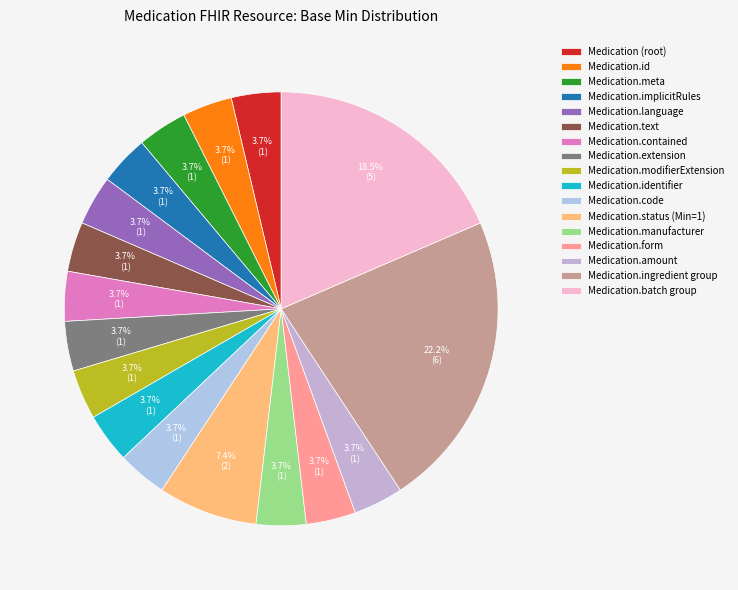

To the nearest percent, what is the difference between the largest and smallest slice percentages?

19%